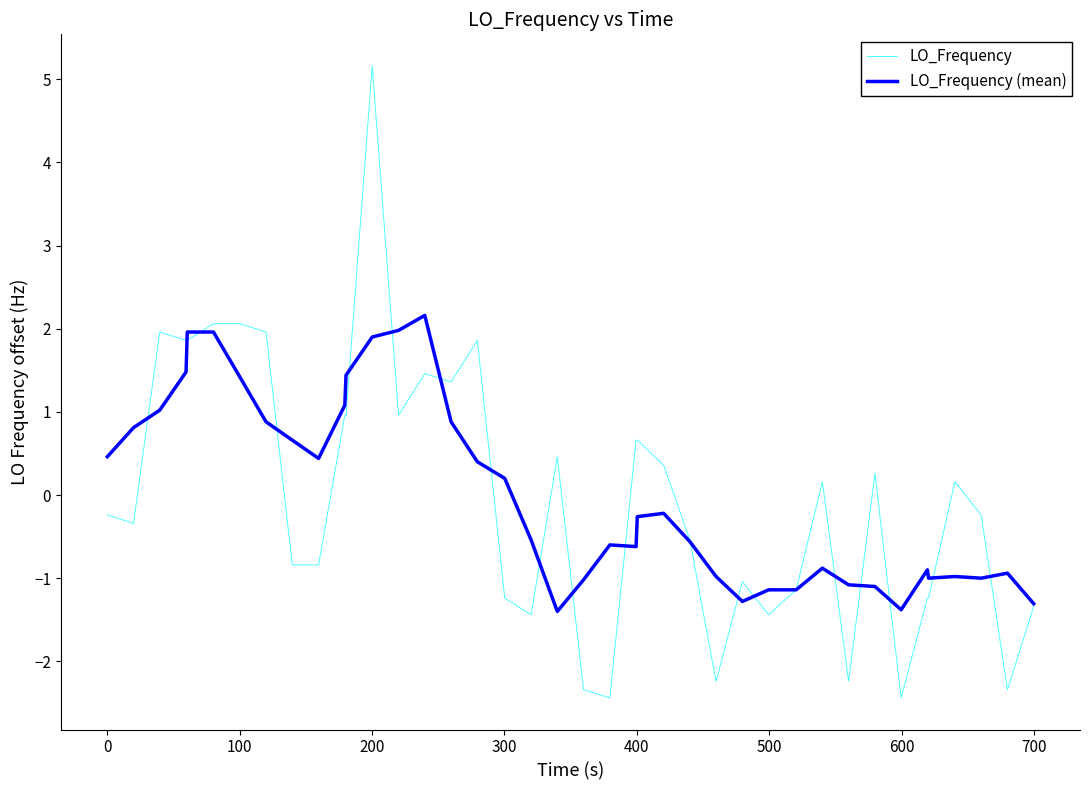

Which series has the widest spread of values?

LO_Frequency